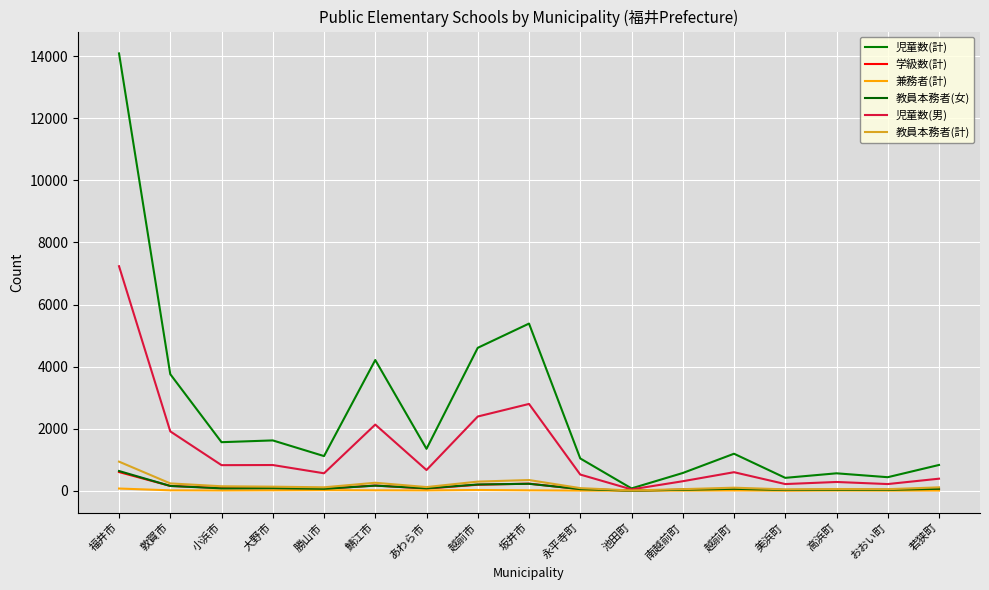

At which category is the sum across all series the highest?

福井市